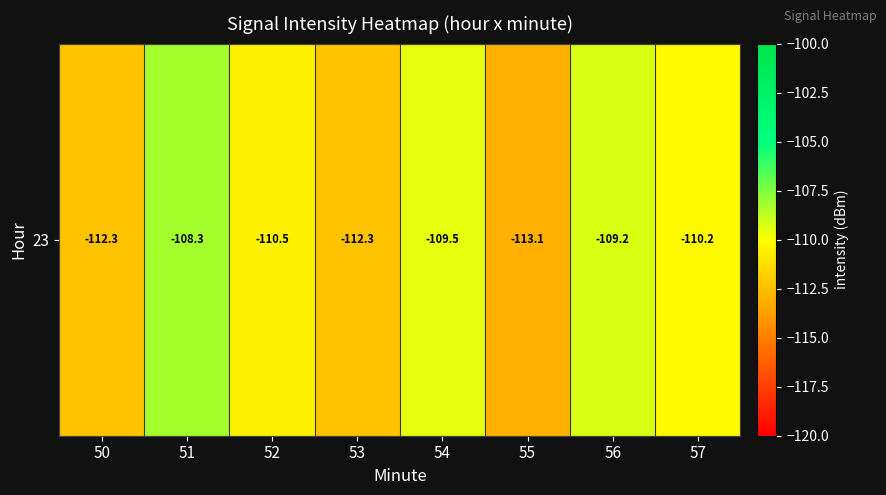

List the labels in order of value, smallest first.

55, 50, 53, 52, 57, 54, 56, 51